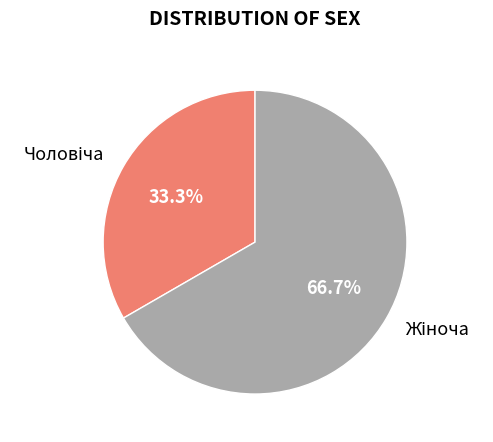

Is there any slice that represents more than half of the pie?

Yes